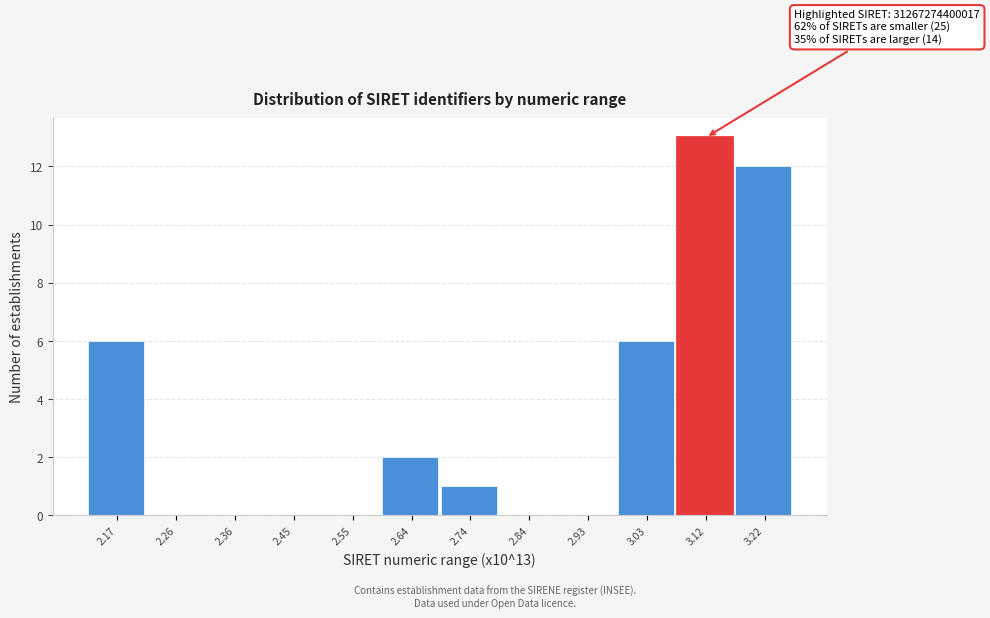

Which range on the x-axis has the tallest bar?

3.07 to 3.17